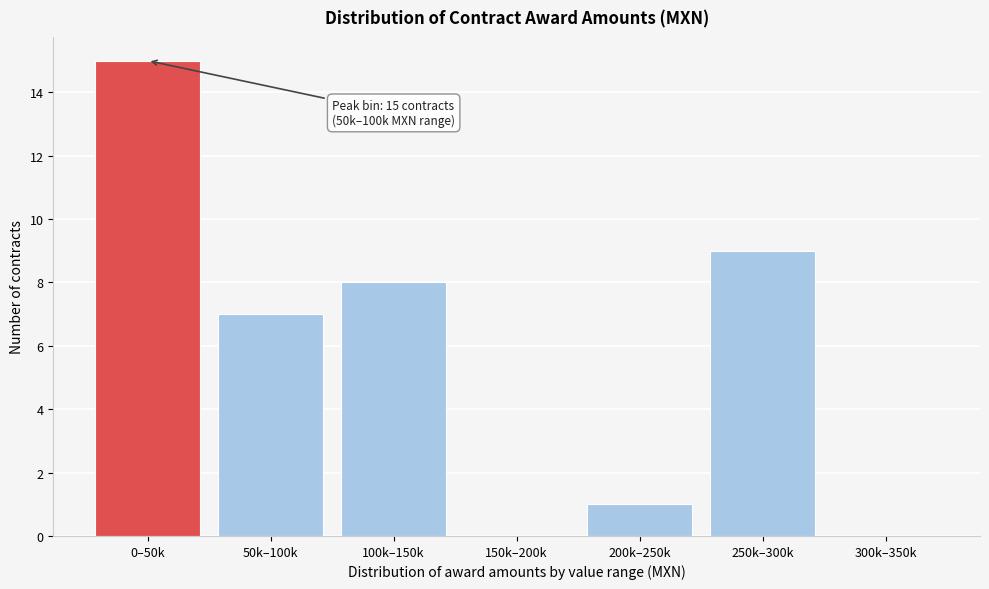

Reading right to left, what are all the values shown in this chart?

300k–350k=0	250k–300k=9	200k–250k=1	150k–200k=0	100k–150k=8	50k–100k=7	0–50k=15